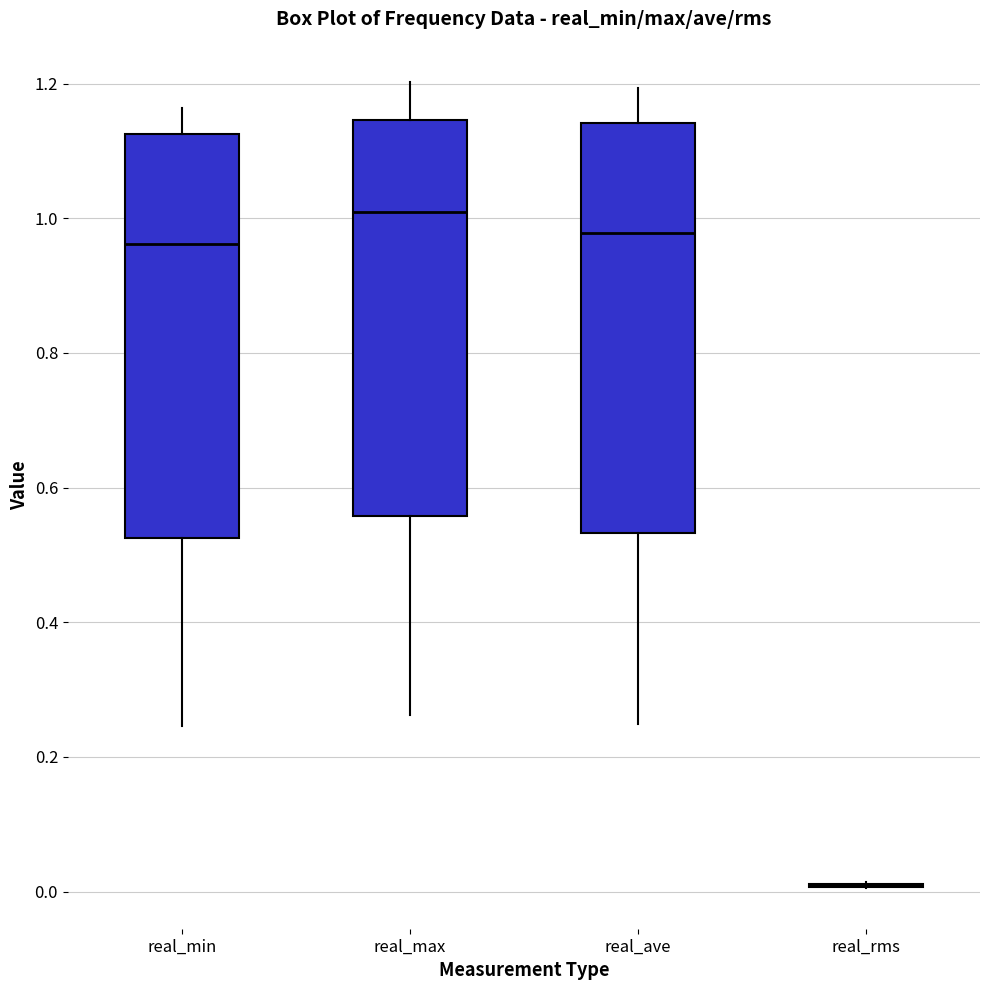

Reading left to right, read every box against the y-axis: the position of its median line, the range the box covers, and the ends of its whiskers. The values are not printed on the chart, so give them approximately, as read against the axis.

real_min: median 0.96, box 0.52 to 1.12, whiskers 0.24 to 1.16
real_max: median 1.00, box 0.56 to 1.14, whiskers 0.26 to 1.20
real_ave: median 0.98, box 0.54 to 1.14, whiskers 0.24 to 1.20
real_rms: box collapsed to a line at 0.00, whiskers 0.00 to 0.02